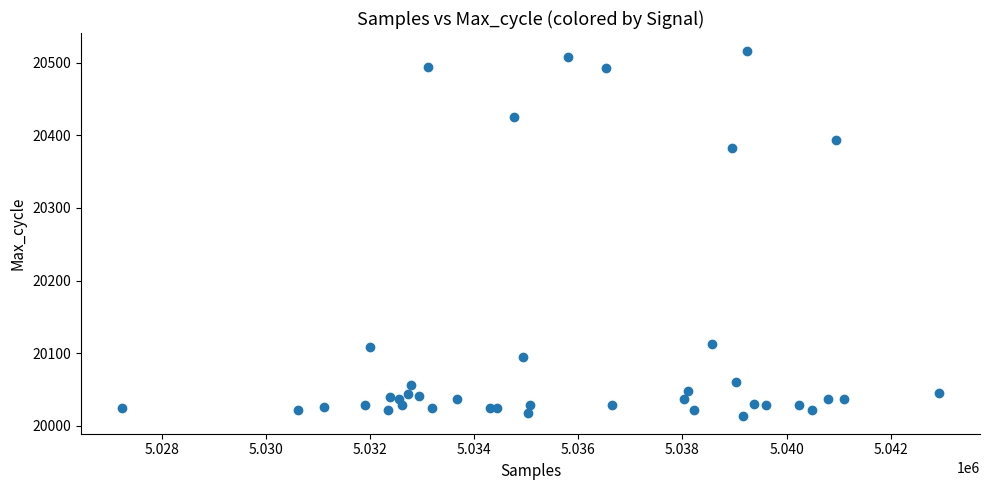

What Y value in the scatter plot is closest to 20265?

20382